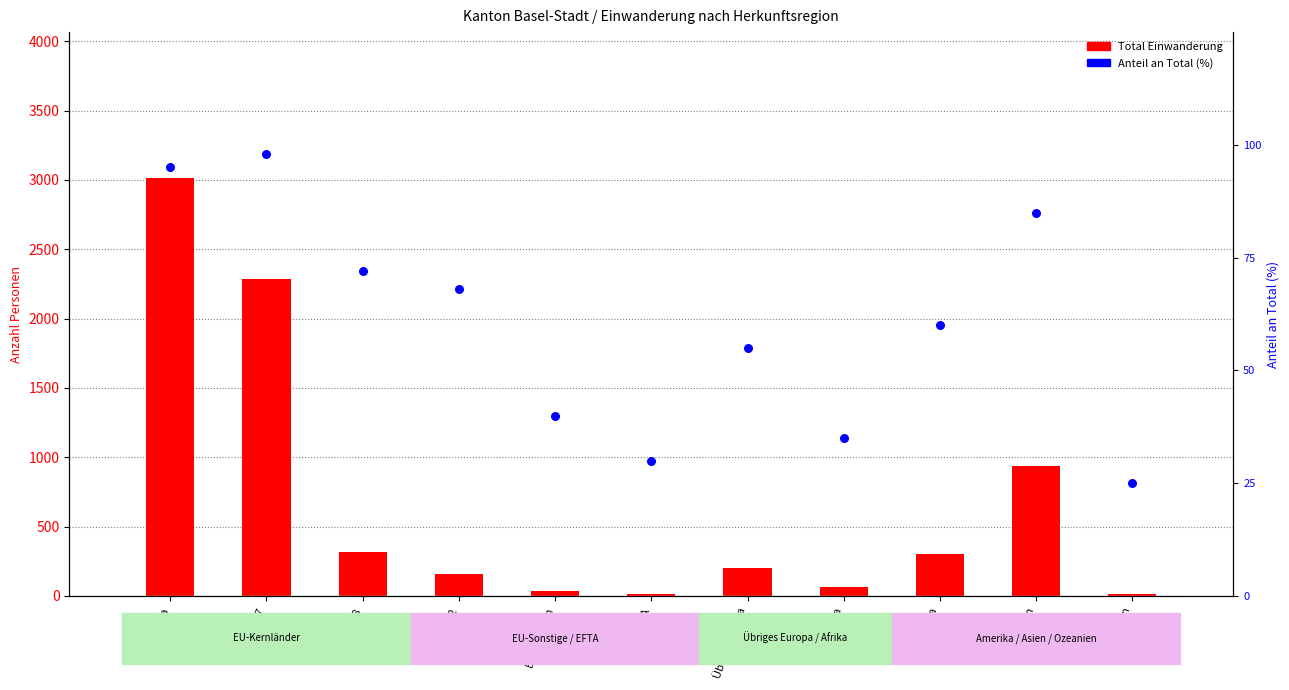

Which series contains the lowest Y value?

Total Einwanderung